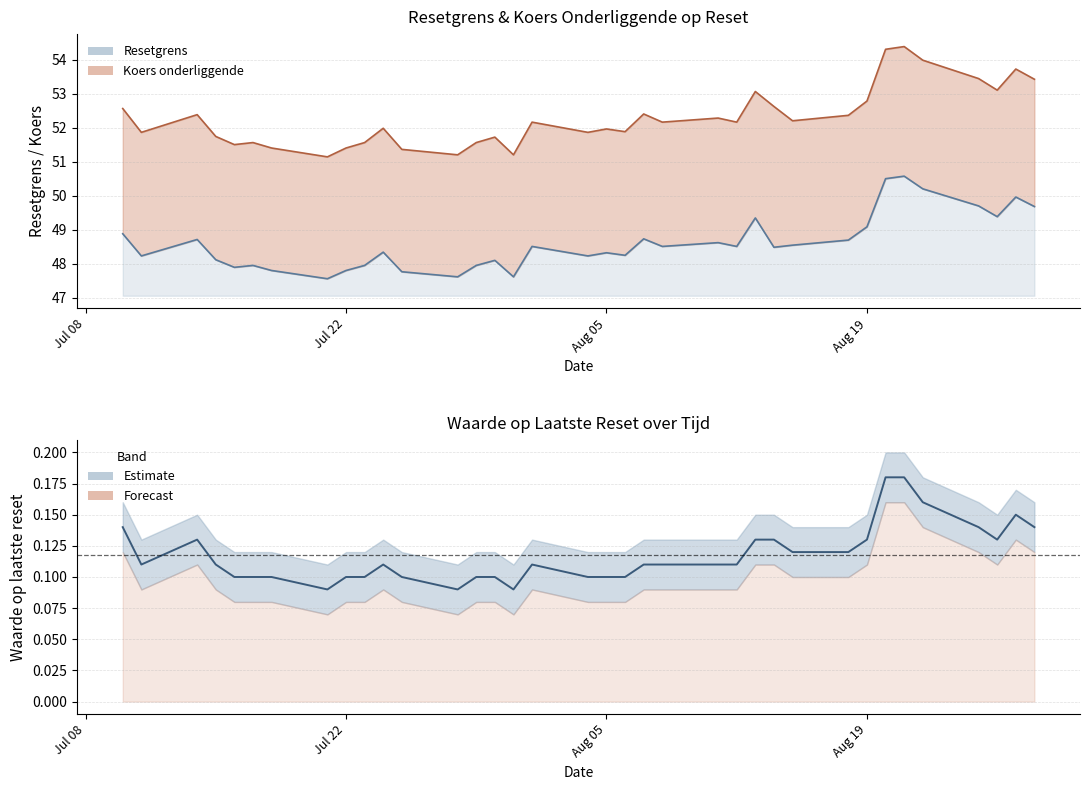

How many points are lower than both their immediate neighbors (excluding endpoints)?

5